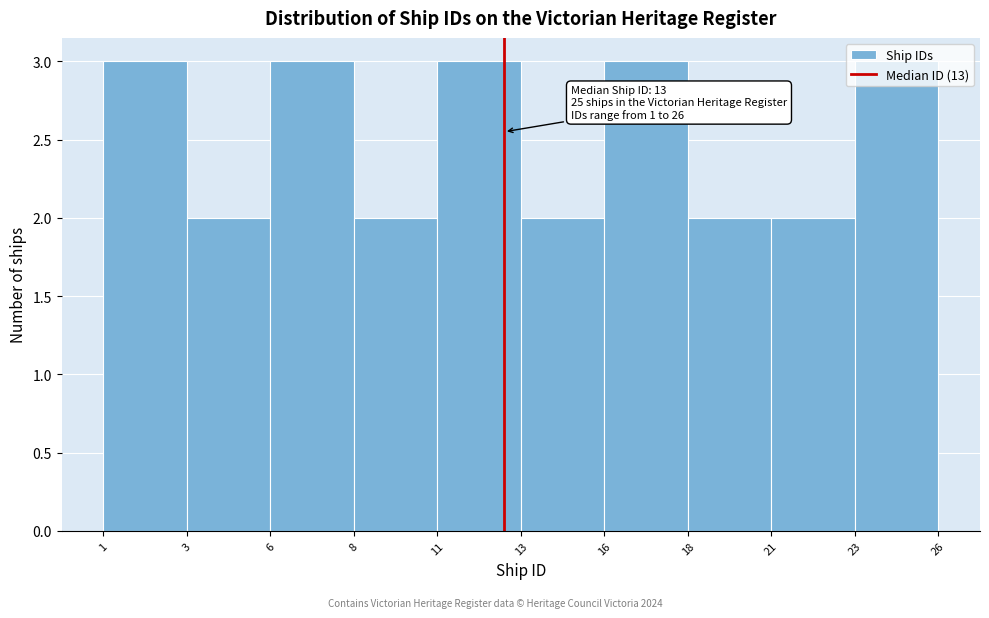

What is the sum of the values at 21 and 18?

4